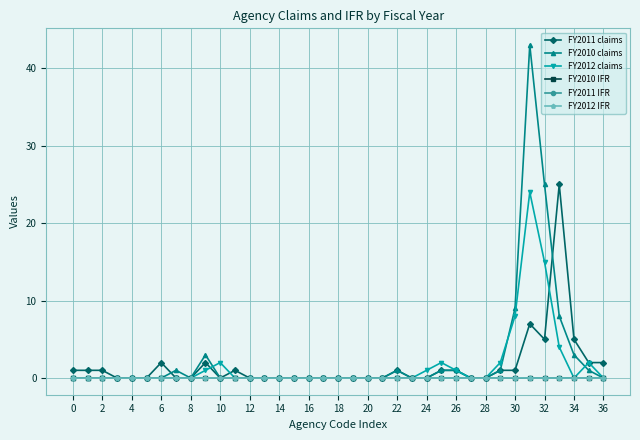

What is the maximum value shown in the chart?

43.0